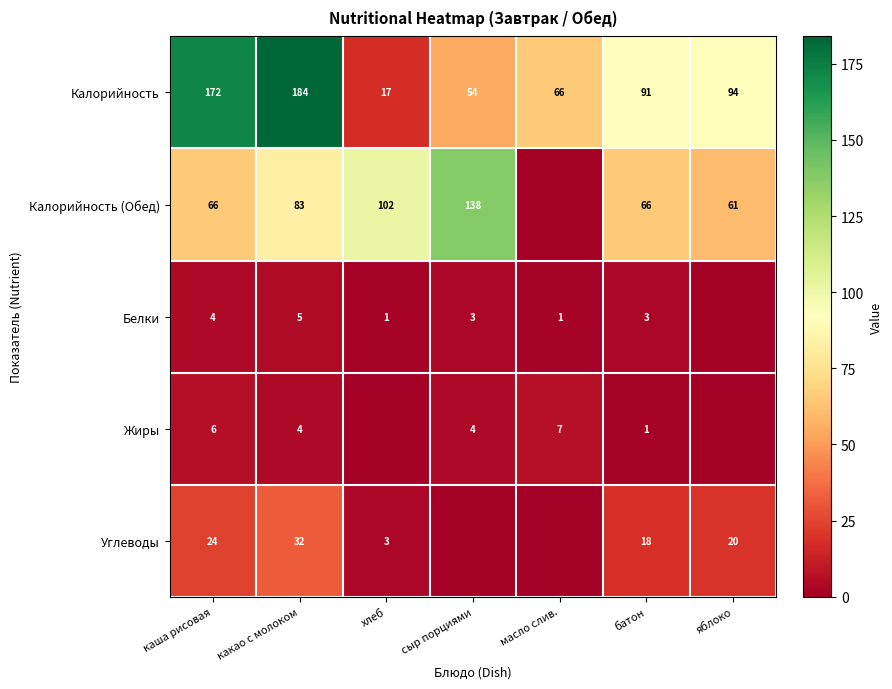

Is the value of Углеводы at яблоко greater than the value of Жиры at батон?

Yes